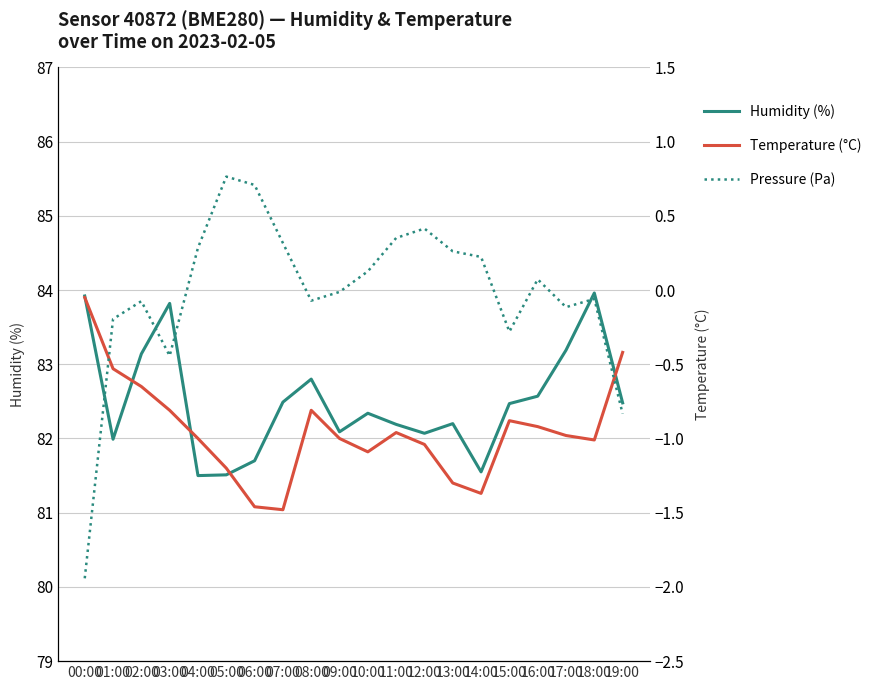

What is the approximate value of humidity at 07:00?

82.5